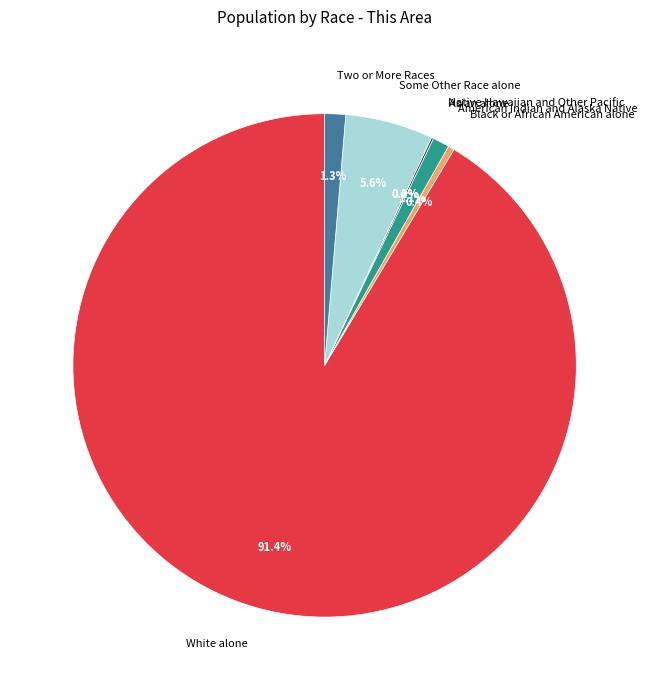

Combined, do Native Hawaiian and Other Pacific and Some Other Race alone account for over 50%?

No